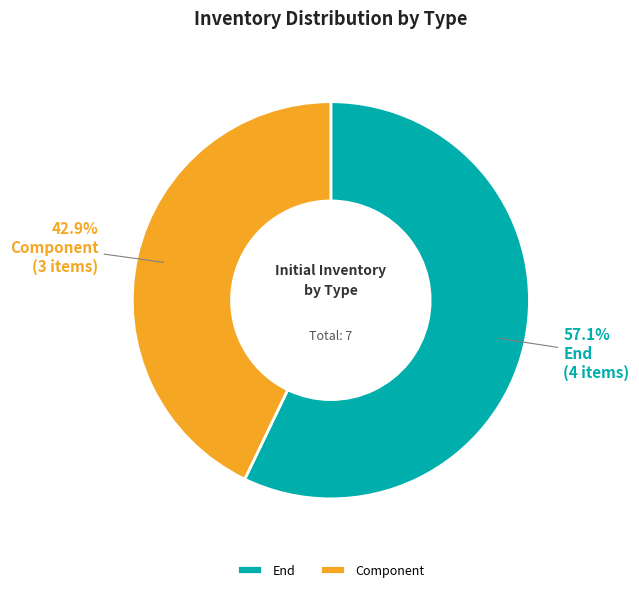

Approximately how many times larger is the value at End compared to Component?

1.3